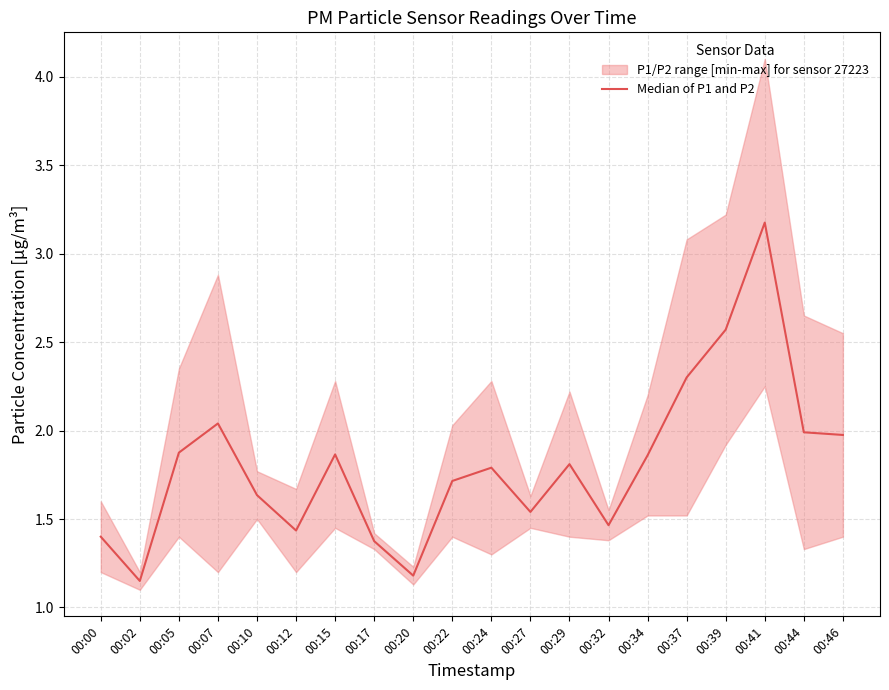

Is it true that the value at 00:27 is 1.0?

False